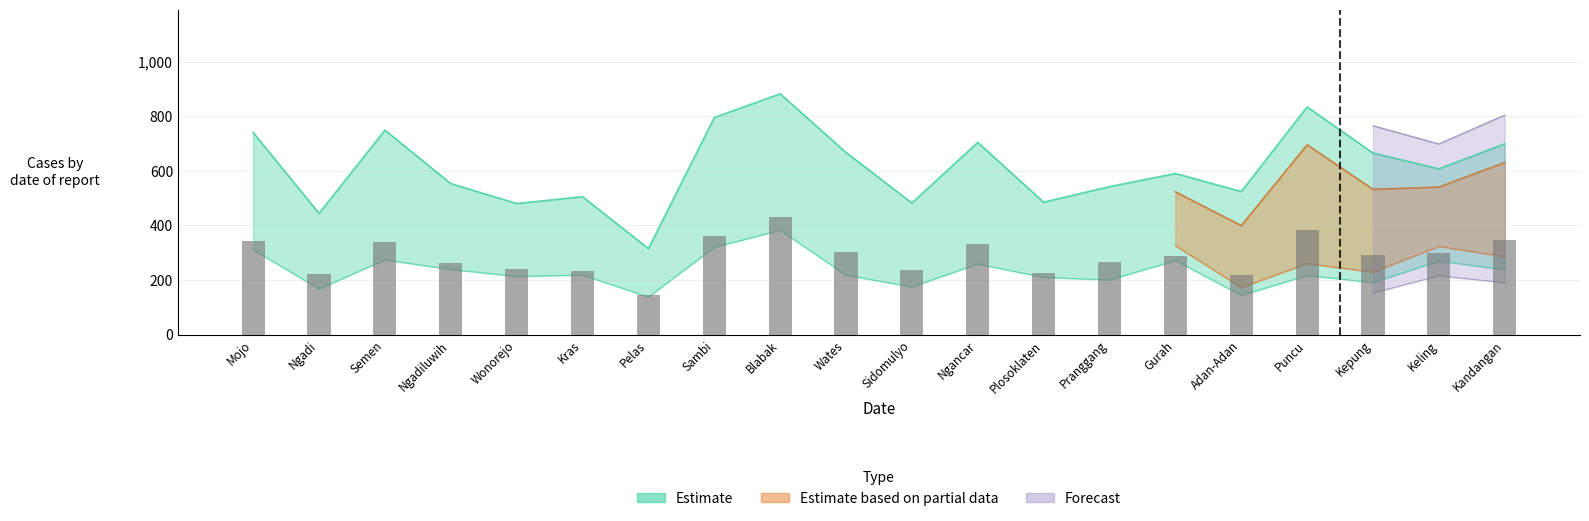

What position from the left is Pranggang?

14